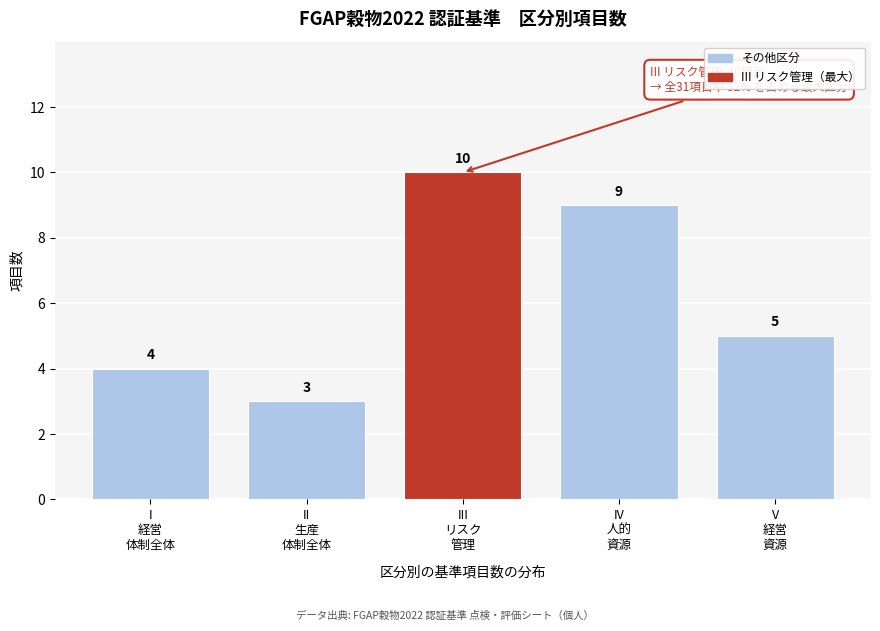

Reading left to right, extract all data points from this chart.

4	3	10	9	5